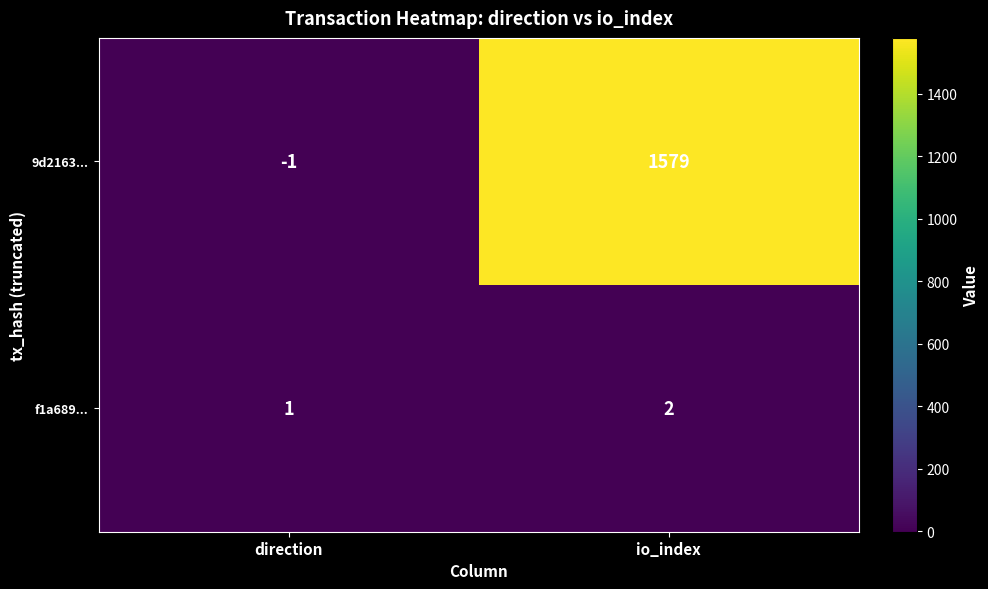

Count the number of categories in the chart.

2